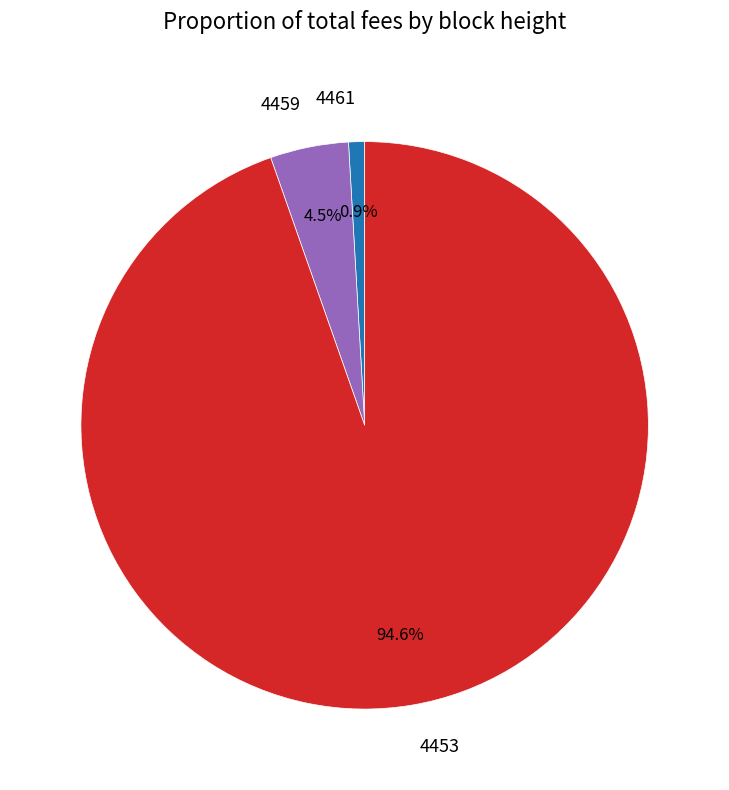

Between 4453 and 4461, which is larger?

4453